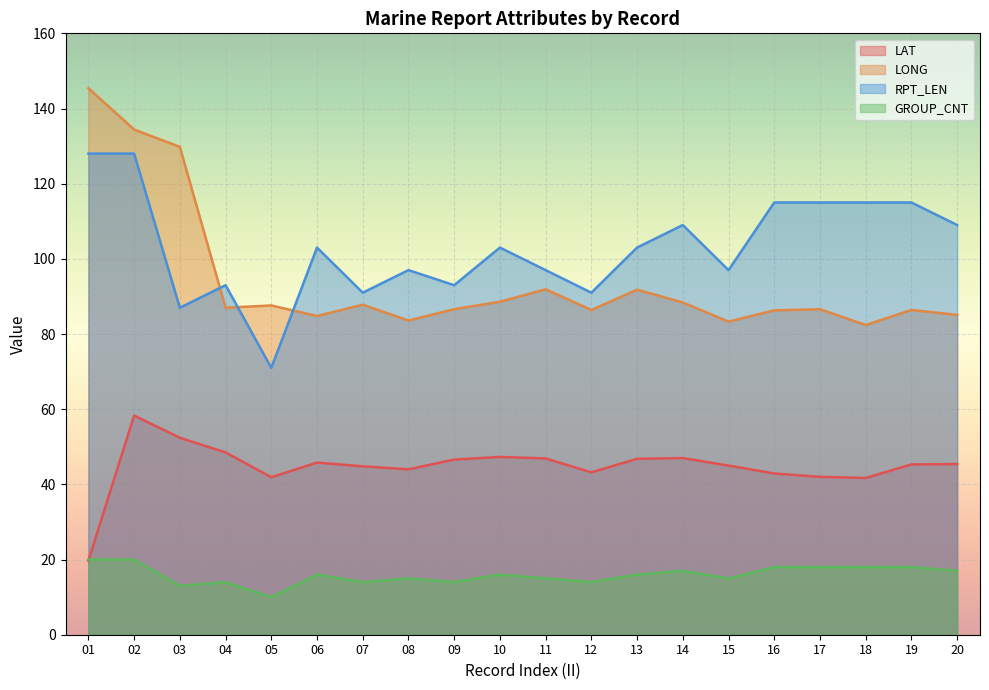

Reading left to right, transcribe all the data shown in this chart.

LAT: 01=19.7	02=58.3	03=52.4	04=48.5	05=41.9	06=45.8	07=44.8	08=44.0	09=46.6	10=47.3	11=46.9	12=43.2	13=46.8	14=47.0	15=45.0	16=42.9	17=42.0	18=41.7	19=45.3	20=45.4
LONG: 01=145.4	02=134.4	03=129.8	04=87.0	05=87.6	06=84.8	07=87.8	08=83.6	09=86.6	10=88.6	11=91.9	12=86.4	13=91.8	14=88.4	15=83.3	16=86.3	17=86.6	18=82.4	19=86.4	20=85.1
RPT_LEN: 01=128.0	02=128.0	03=87.0	04=93.0	05=71.0	06=103.0	07=91.0	08=97.0	09=93.0	10=103.0	11=97.0	12=91.0	13=103.0	14=109.0	15=97.0	16=115.0	17=115.0	18=115.0	19=115.0	20=109.0
GROUP_CNT: 01=20.0	02=20.0	03=13.0	04=14.0	05=10.0	06=16.0	07=14.0	08=15.0	09=14.0	10=16.0	11=15.0	12=14.0	13=16.0	14=17.0	15=15.0	16=18.0	17=18.0	18=18.0	19=18.0	20=17.0